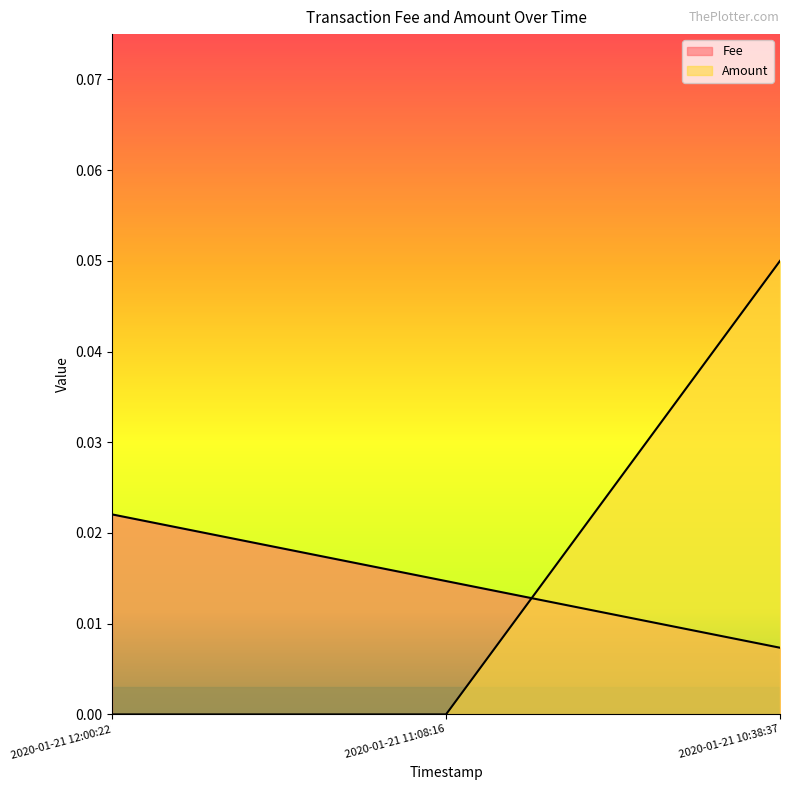

Reading left to right, what are all the values shown in this chart?

Fee: 2020-01-21 12:00:22=0.0	2020-01-21 11:08:16=0.0	2020-01-21 10:38:37=0.0
Amount: 2020-01-21 12:00:22=0.0	2020-01-21 11:08:16=0.0	2020-01-21 10:38:37=0.1